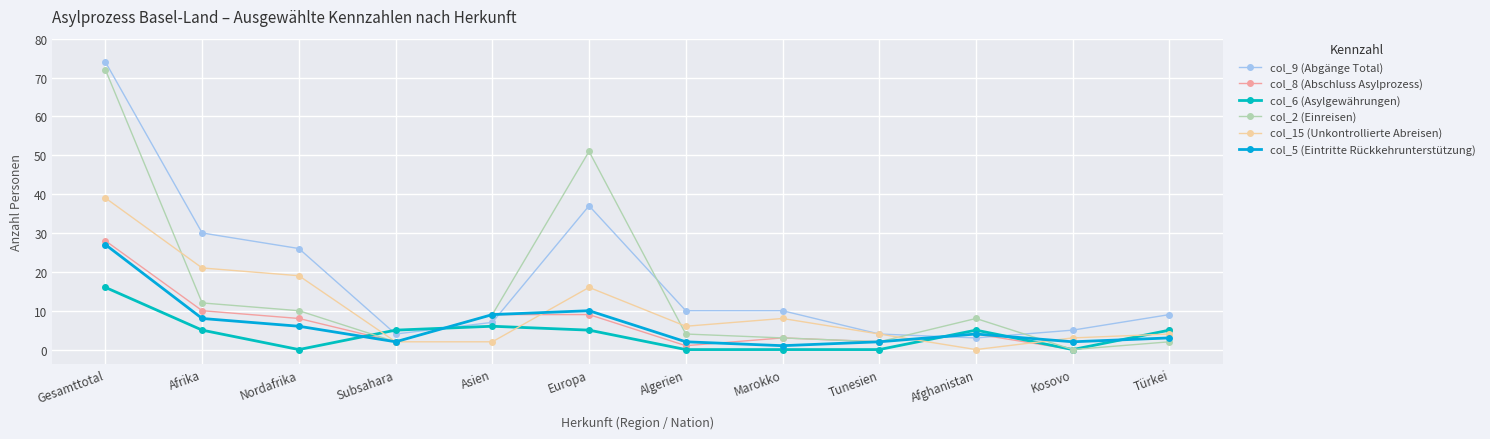

How many times do col_2 (Einreisen) and col_9 (Abgänge Total) cross each other?

4